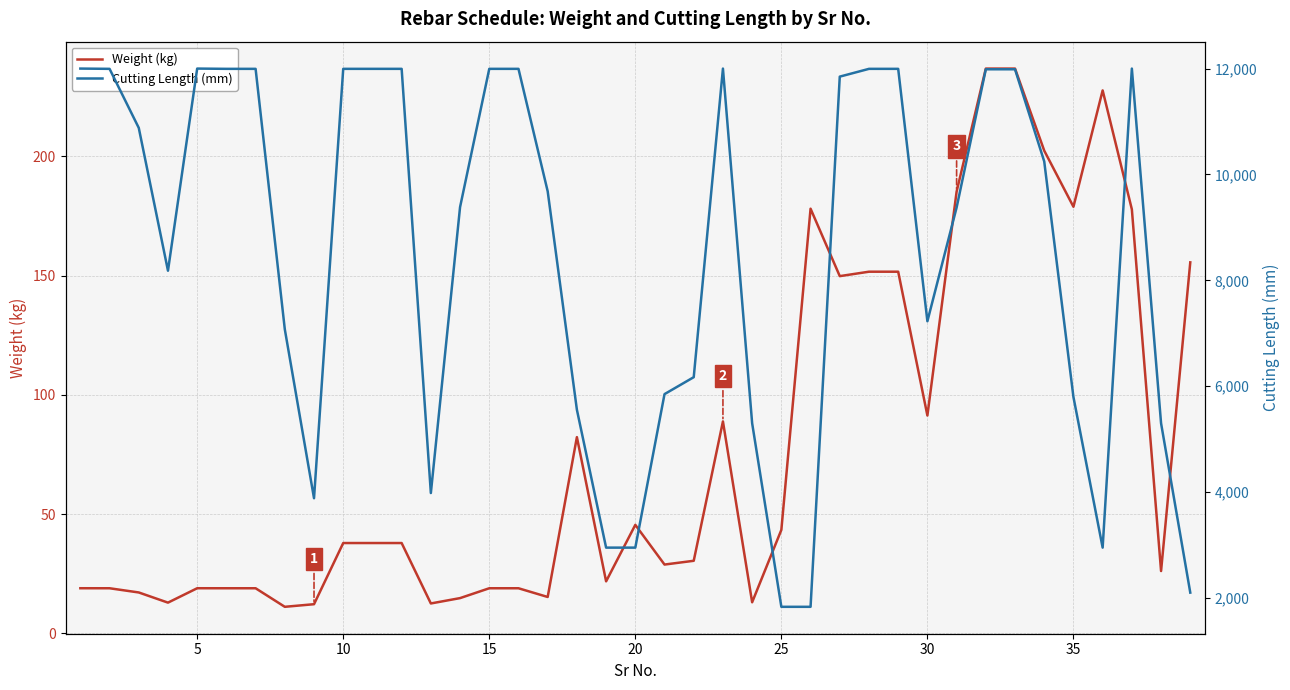

The value of Weight (kg) at 35 is 178.9. True or false?

True